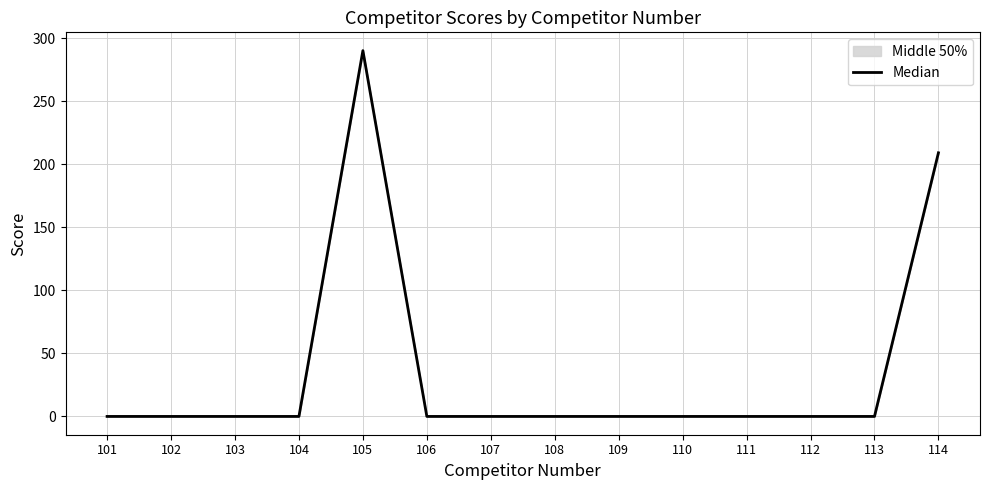

How many interior local peaks (higher than both neighbors) does the data have?

1